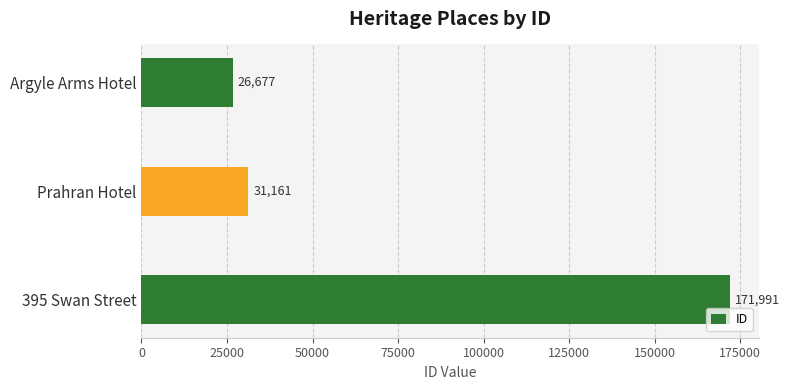

What is the difference between the maximum and minimum values?

145314